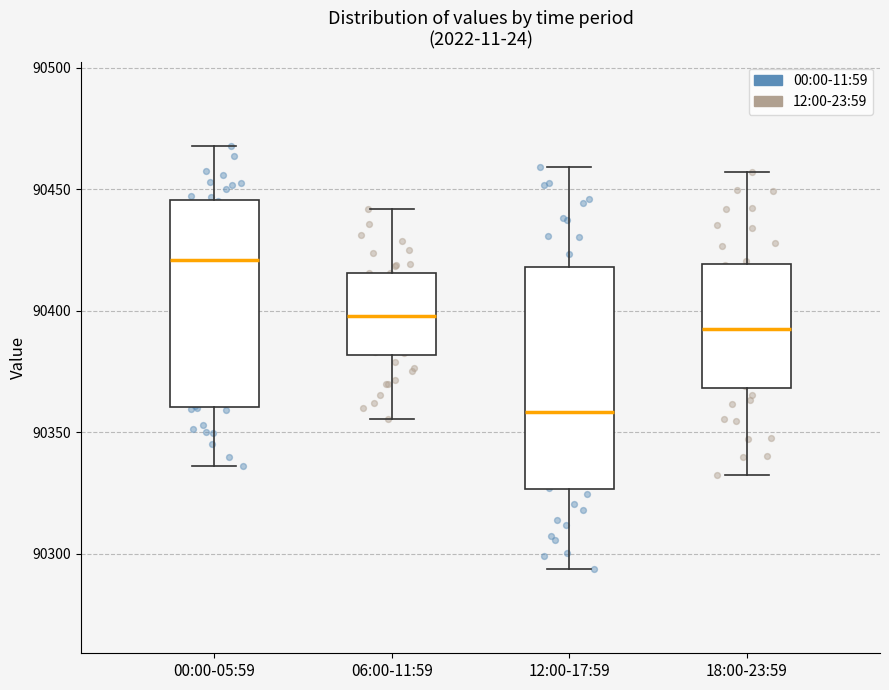

Which box is the tallest, from its lower edge to its upper edge?

12:00-17:59